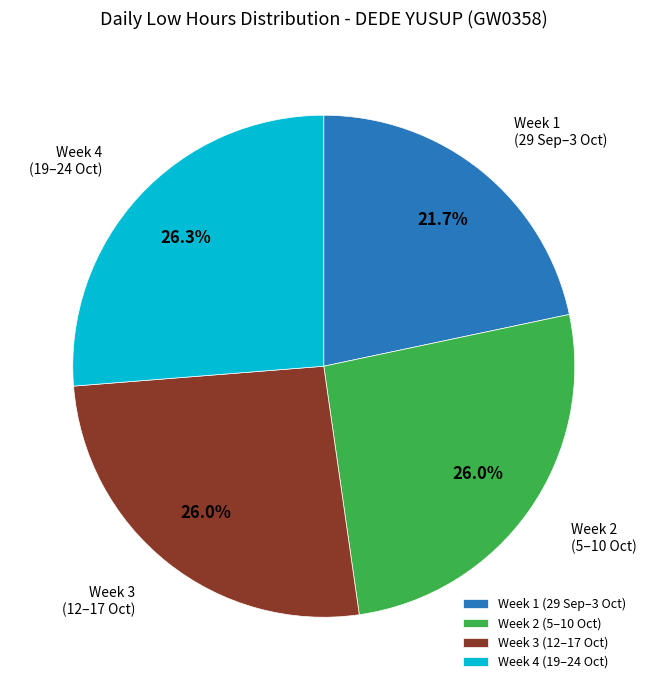

Approximately how many times larger is the value at Week 4 (19–24 Oct) compared to Week 3 (12–17 Oct)?

1.0